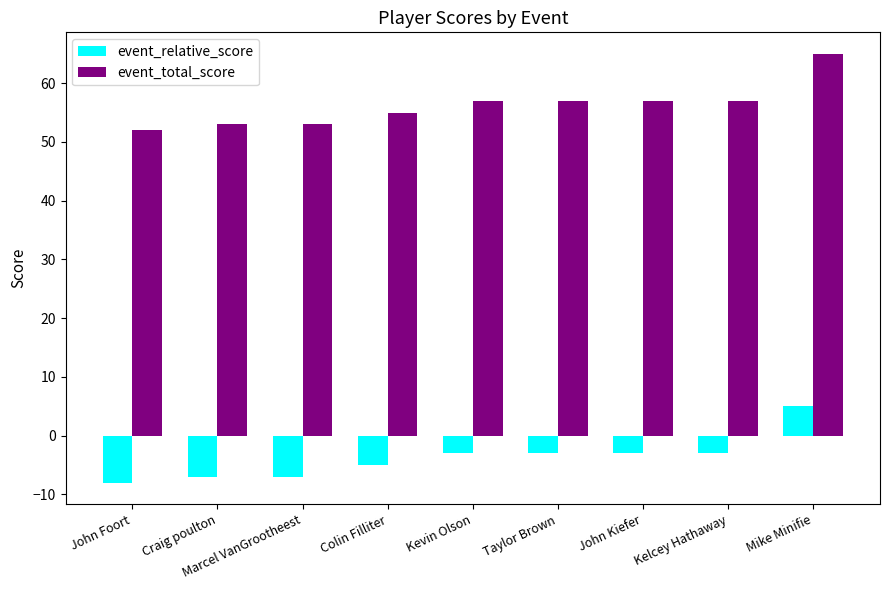

What is the smallest value displayed?

-8